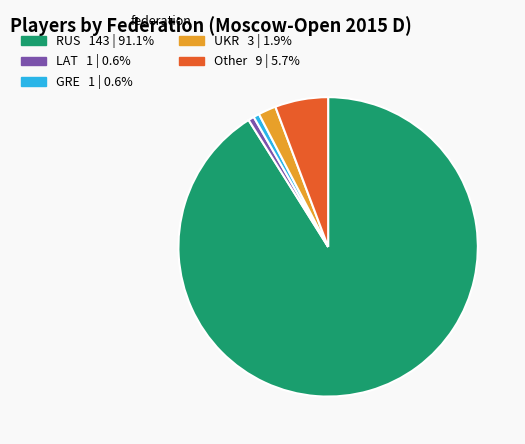

The UKR slice represents 14% of the pie. True or false?

False